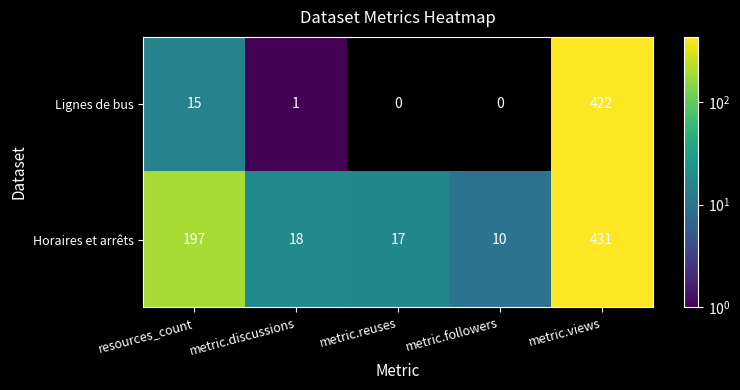

Rank the series by their maximum value, from lowest to highest.

Lignes de bus, Horaires et arrêts